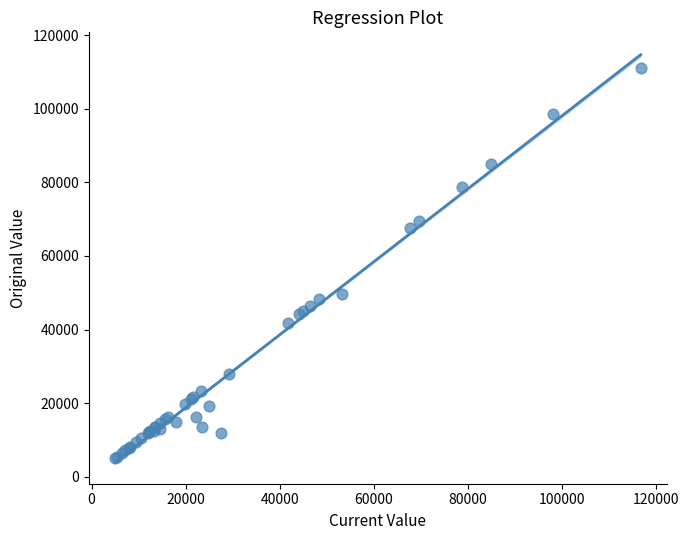

What Y value in the scatter plot is closest to 57960?

49700.0